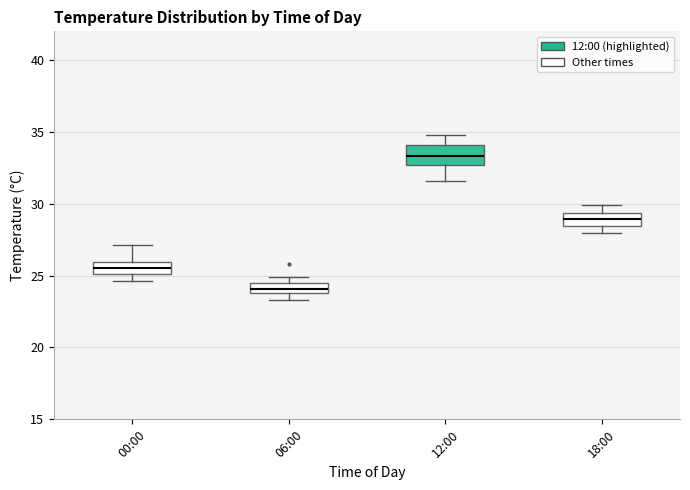

Which box has the highest median line?

12:00